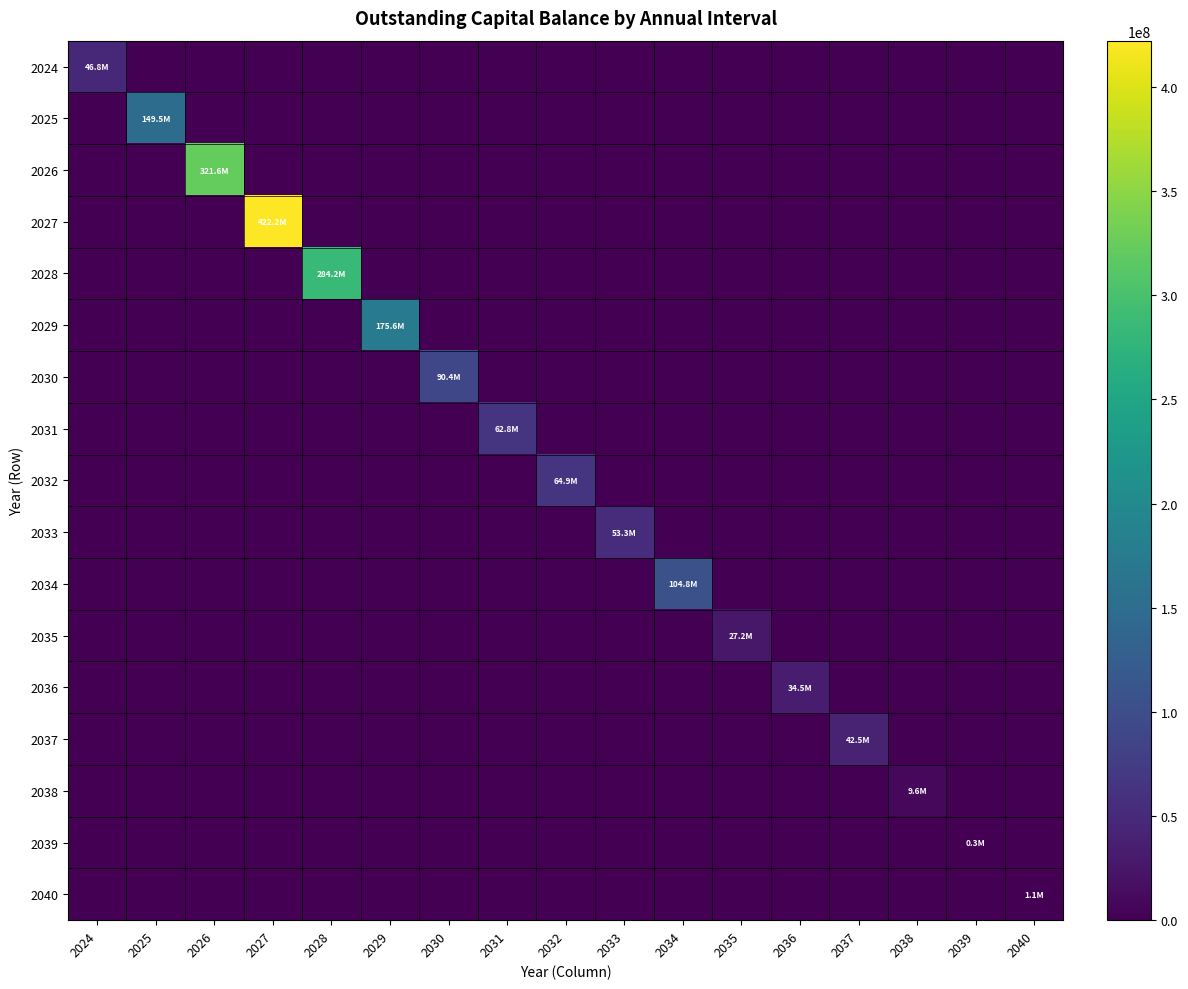

Reading left to right, list all the values displayed in this chart.

2024: 2024=46751263.4	2025=0.0	2026=0.0	2027=0.0	2028=0.0	2029=0.0	2030=0.0	2031=0.0	2032=0.0	2033=0.0	2034=0.0	2035=0.0	2036=0.0	2037=0.0	2038=0.0	2039=0.0	2040=0.0
2025: 2024=0.0	2025=149535711.6	2026=0.0	2027=0.0	2028=0.0	2029=0.0	2030=0.0	2031=0.0	2032=0.0	2033=0.0	2034=0.0	2035=0.0	2036=0.0	2037=0.0	2038=0.0	2039=0.0	2040=0.0
2026: 2024=0.0	2025=0.0	2026=321645517.2	2027=0.0	2028=0.0	2029=0.0	2030=0.0	2031=0.0	2032=0.0	2033=0.0	2034=0.0	2035=0.0	2036=0.0	2037=0.0	2038=0.0	2039=0.0	2040=0.0
2027: 2024=0.0	2025=0.0	2026=0.0	2027=422187283.2	2028=0.0	2029=0.0	2030=0.0	2031=0.0	2032=0.0	2033=0.0	2034=0.0	2035=0.0	2036=0.0	2037=0.0	2038=0.0	2039=0.0	2040=0.0
2028: 2024=0.0	2025=0.0	2026=0.0	2027=0.0	2028=284206102.3	2029=0.0	2030=0.0	2031=0.0	2032=0.0	2033=0.0	2034=0.0	2035=0.0	2036=0.0	2037=0.0	2038=0.0	2039=0.0	2040=0.0
2029: 2024=0.0	2025=0.0	2026=0.0	2027=0.0	2028=0.0	2029=175573699.7	2030=0.0	2031=0.0	2032=0.0	2033=0.0	2034=0.0	2035=0.0	2036=0.0	2037=0.0	2038=0.0	2039=0.0	2040=0.0
2030: 2024=0.0	2025=0.0	2026=0.0	2027=0.0	2028=0.0	2029=0.0	2030=90362679.3	2031=0.0	2032=0.0	2033=0.0	2034=0.0	2035=0.0	2036=0.0	2037=0.0	2038=0.0	2039=0.0	2040=0.0
2031: 2024=0.0	2025=0.0	2026=0.0	2027=0.0	2028=0.0	2029=0.0	2030=0.0	2031=62789855.6	2032=0.0	2033=0.0	2034=0.0	2035=0.0	2036=0.0	2037=0.0	2038=0.0	2039=0.0	2040=0.0
2032: 2024=0.0	2025=0.0	2026=0.0	2027=0.0	2028=0.0	2029=0.0	2030=0.0	2031=0.0	2032=64874864.0	2033=0.0	2034=0.0	2035=0.0	2036=0.0	2037=0.0	2038=0.0	2039=0.0	2040=0.0
2033: 2024=0.0	2025=0.0	2026=0.0	2027=0.0	2028=0.0	2029=0.0	2030=0.0	2031=0.0	2032=0.0	2033=53303959.7	2034=0.0	2035=0.0	2036=0.0	2037=0.0	2038=0.0	2039=0.0	2040=0.0
2034: 2024=0.0	2025=0.0	2026=0.0	2027=0.0	2028=0.0	2029=0.0	2030=0.0	2031=0.0	2032=0.0	2033=0.0	2034=104794406.7	2035=0.0	2036=0.0	2037=0.0	2038=0.0	2039=0.0	2040=0.0
2035: 2024=0.0	2025=0.0	2026=0.0	2027=0.0	2028=0.0	2029=0.0	2030=0.0	2031=0.0	2032=0.0	2033=0.0	2034=0.0	2035=27164435.6	2036=0.0	2037=0.0	2038=0.0	2039=0.0	2040=0.0
2036: 2024=0.0	2025=0.0	2026=0.0	2027=0.0	2028=0.0	2029=0.0	2030=0.0	2031=0.0	2032=0.0	2033=0.0	2034=0.0	2035=0.0	2036=34492273.9	2037=0.0	2038=0.0	2039=0.0	2040=0.0
2037: 2024=0.0	2025=0.0	2026=0.0	2027=0.0	2028=0.0	2029=0.0	2030=0.0	2031=0.0	2032=0.0	2033=0.0	2034=0.0	2035=0.0	2036=0.0	2037=42513922.6	2038=0.0	2039=0.0	2040=0.0
2038: 2024=0.0	2025=0.0	2026=0.0	2027=0.0	2028=0.0	2029=0.0	2030=0.0	2031=0.0	2032=0.0	2033=0.0	2034=0.0	2035=0.0	2036=0.0	2037=0.0	2038=9573266.7	2039=0.0	2040=0.0
2039: 2024=0.0	2025=0.0	2026=0.0	2027=0.0	2028=0.0	2029=0.0	2030=0.0	2031=0.0	2032=0.0	2033=0.0	2034=0.0	2035=0.0	2036=0.0	2037=0.0	2038=0.0	2039=323524.7	2040=0.0
2040: 2024=0.0	2025=0.0	2026=0.0	2027=0.0	2028=0.0	2029=0.0	2030=0.0	2031=0.0	2032=0.0	2033=0.0	2034=0.0	2035=0.0	2036=0.0	2037=0.0	2038=0.0	2039=0.0	2040=1105300.0